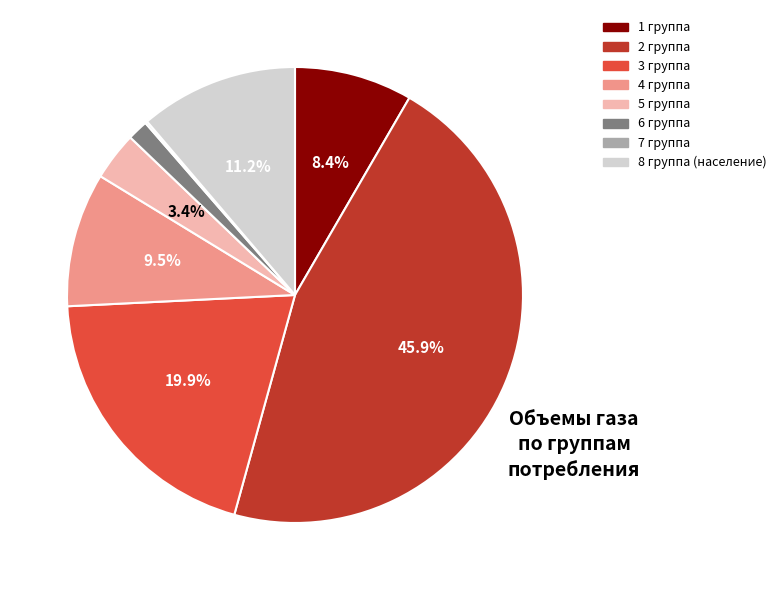

What is the largest slice in the pie chart?

2 группа